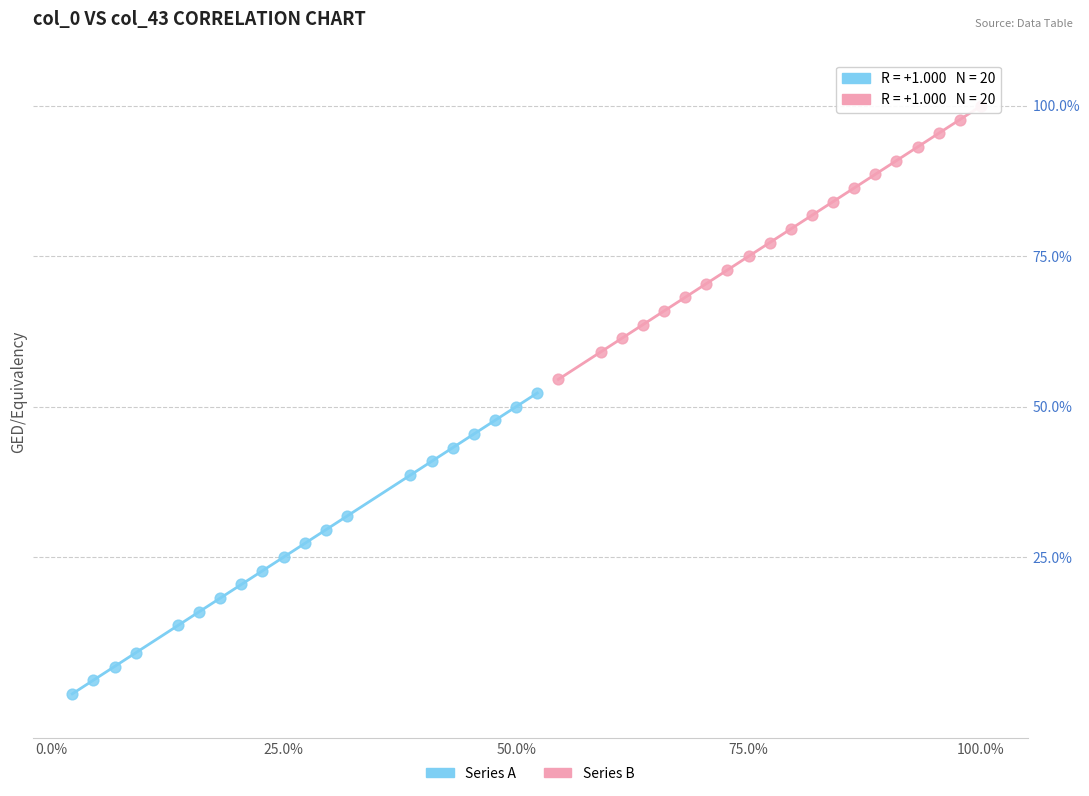

Which series reaches the minimum Y coordinate?

Series A